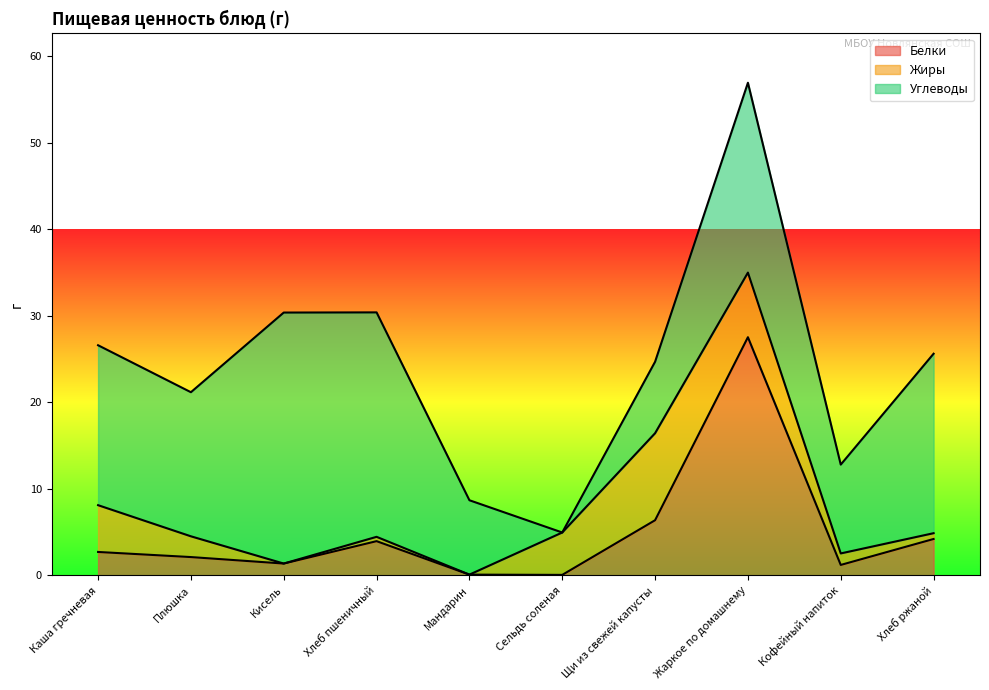

Reading right to left, transcribe all the data shown in this chart.

Белки: Хлеб ржаной=4.2	Кофейный напиток=1.2	Жаркое по домашнему=27.5	Щи из свежей капусты=6.4	Сельдь соленая=0.1	Мандарин=0.1	Хлеб пшеничный=4.0	Кисель=1.4	Плюшка=2.1	Каша гречневая=2.7
Жиры: Хлеб ржаной=0.7	Кофейный напиток=1.3	Жаркое по домашнему=7.5	Щи из свежей капусты=10.1	Сельдь соленая=4.9	Мандарин=0.0	Хлеб пшеничный=0.5	Кисель=0.0	Плюшка=2.4	Каша гречневая=5.4
Углеводы: Хлеб ржаной=20.8	Кофейный напиток=10.3	Жаркое по домашнему=21.9	Щи из свежей капусты=8.3	Сельдь соленая=0.0	Мандарин=8.6	Хлеб пшеничный=25.9	Кисель=29.0	Плюшка=16.7	Каша гречневая=18.5